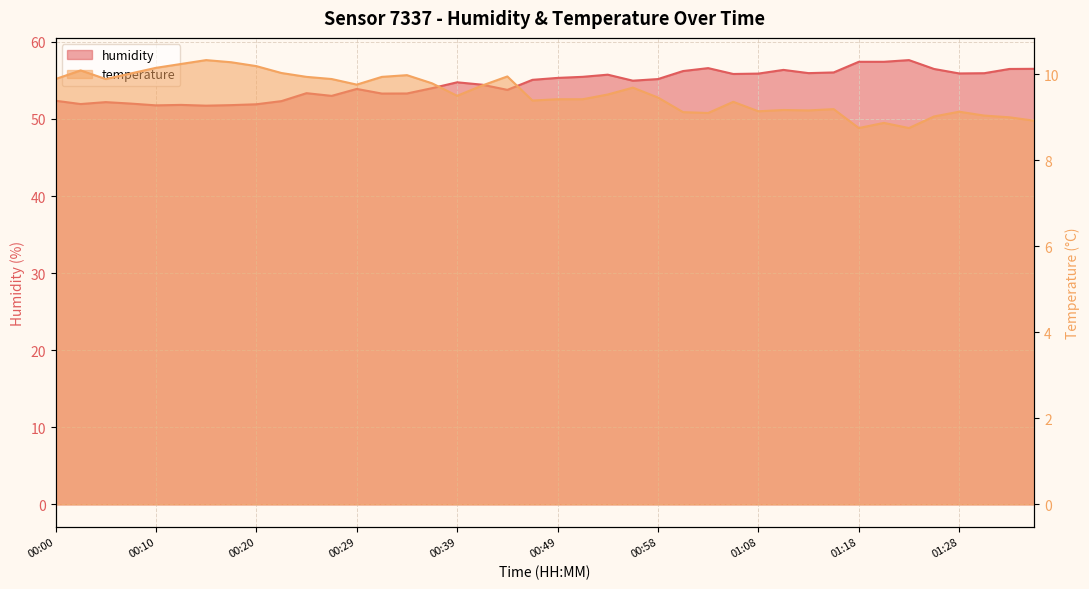

What is the difference between the second highest and minimum values in the humidity series?

5.7